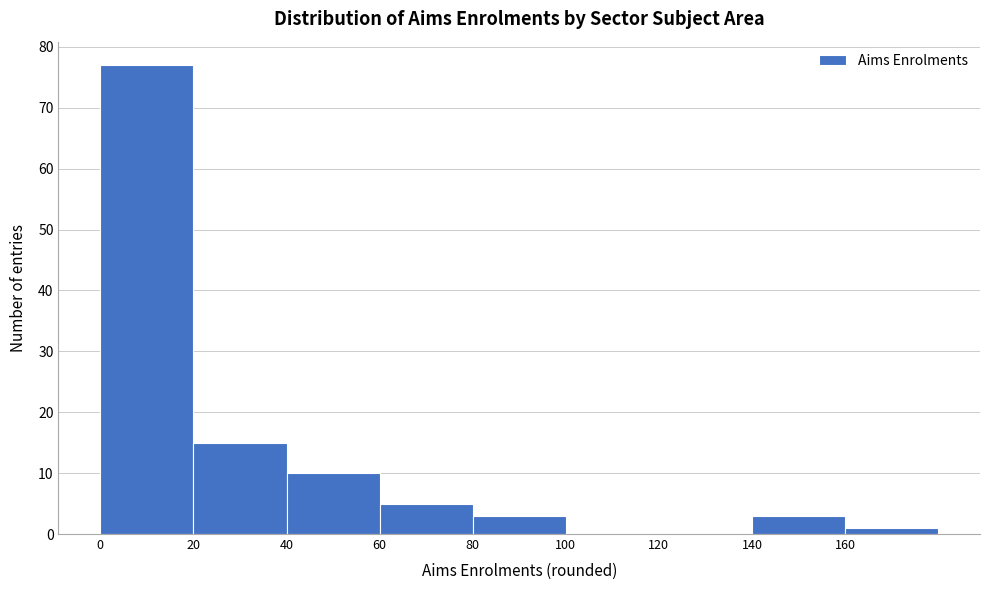

Reading left to right, transcribe this chart: for each bar, give the range it covers on the x-axis and its height. The values are not printed on the chart, so give them approximately, as read against the axis.

0 to 20: 77
20 to 40: 15
40 to 60: 10
60 to 80: 5
80 to 100: 3
100 to 120: 0
120 to 140: 0
140 to 160: 3
160 to 180: 1